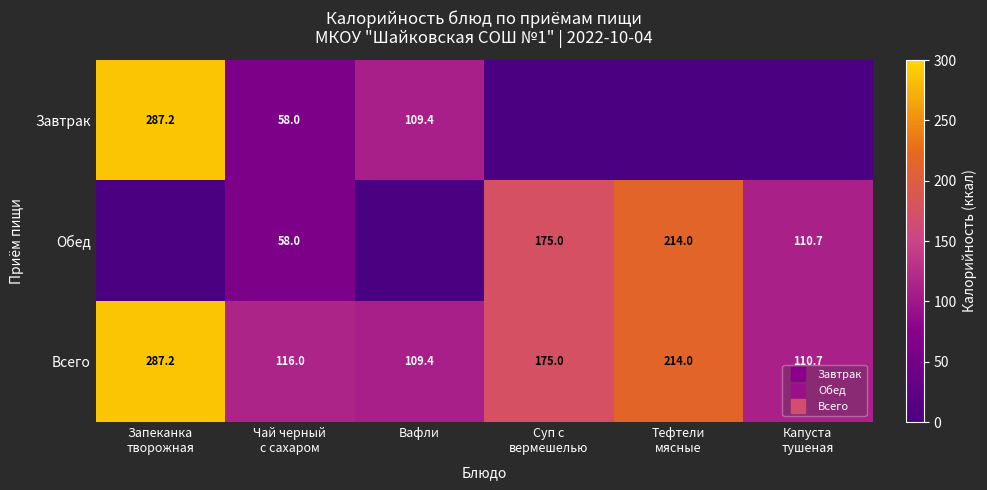

True or false: Обед has a value of -72.7 at Вафли.

False